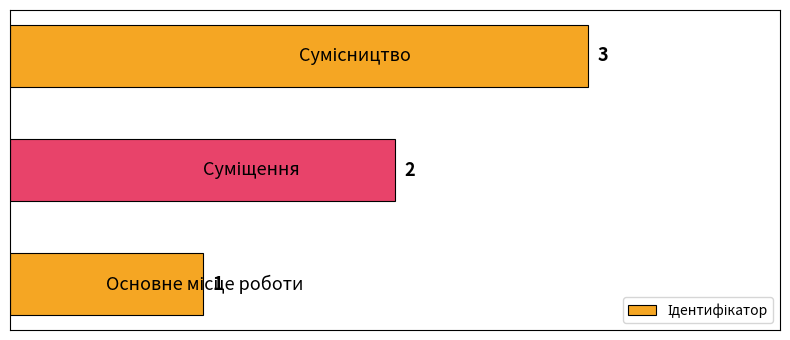

What is the difference between the second highest and minimum values?

1